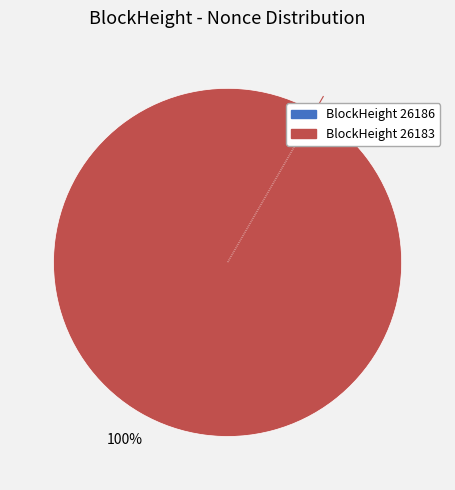

What percentage is the BlockHeight 26183 slice, to the nearest percent?

100%